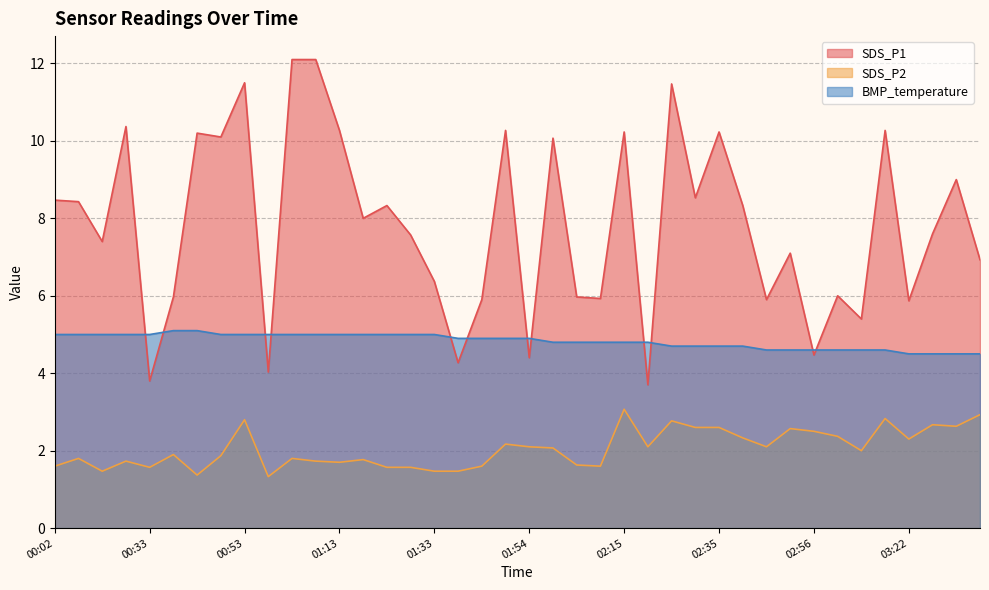

What is the total value across all series at 00:58?

10.4